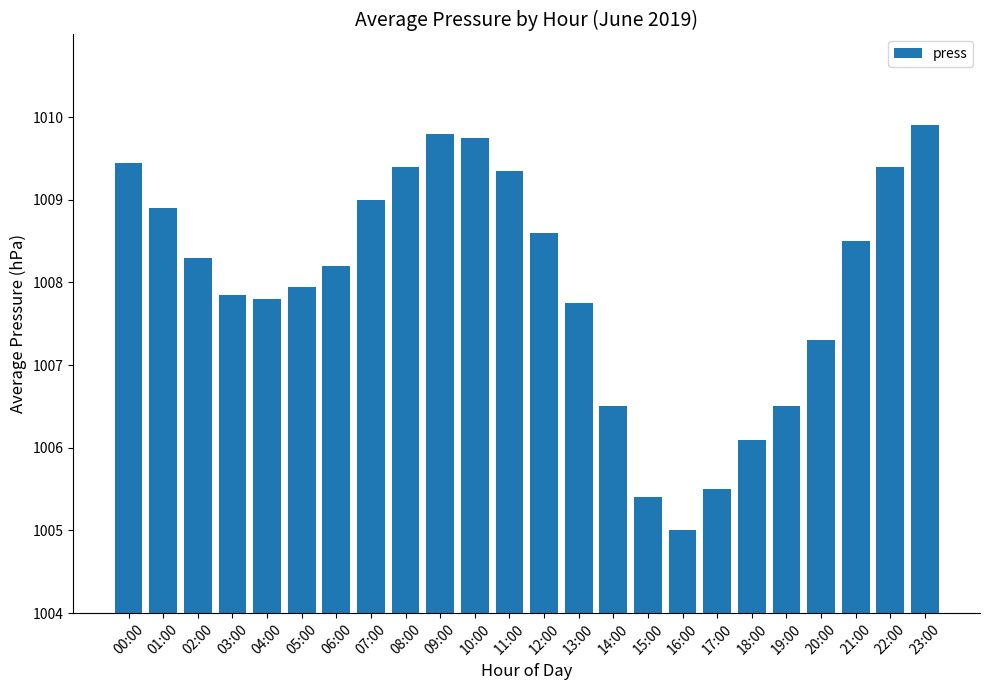

What position from the right is 10:00?

14